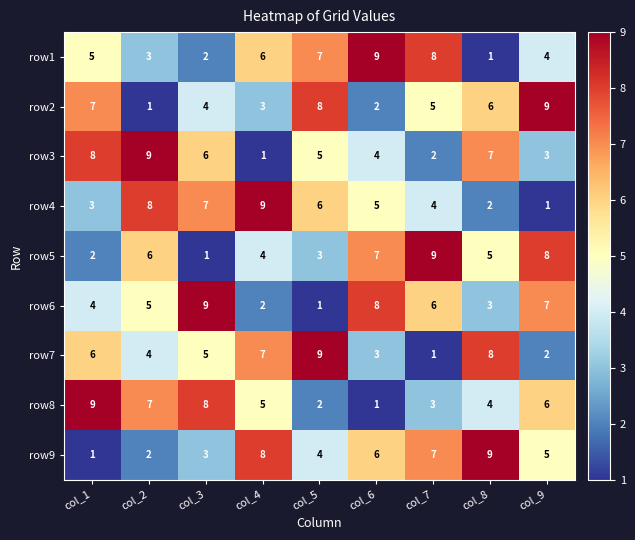

At how many categories does at least one series exceed 1?

9